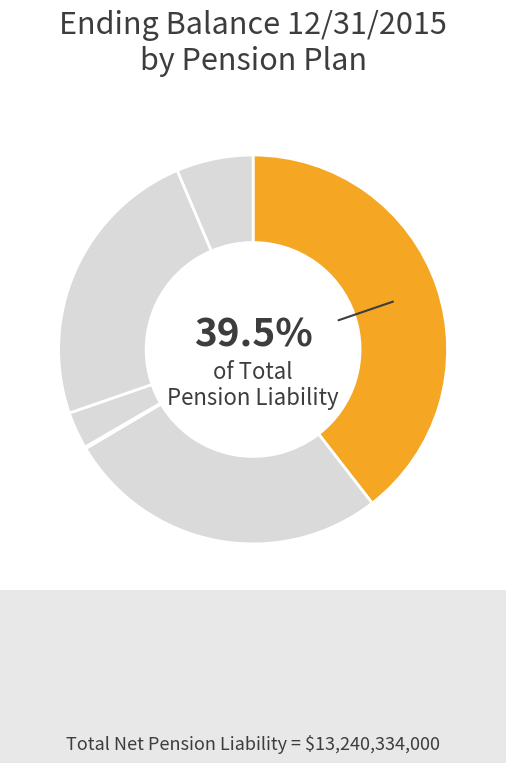

To the nearest percent, what is the difference between the TRS 2 and 3 and SERS 2 and 3 slice percentages?

3%